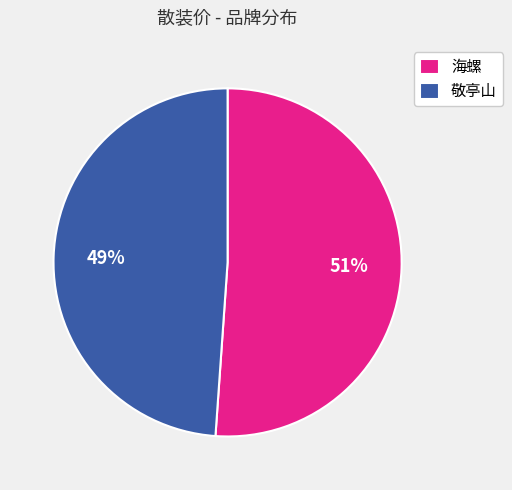

To the nearest percent, what is the difference between the largest and smallest slice percentages?

2%